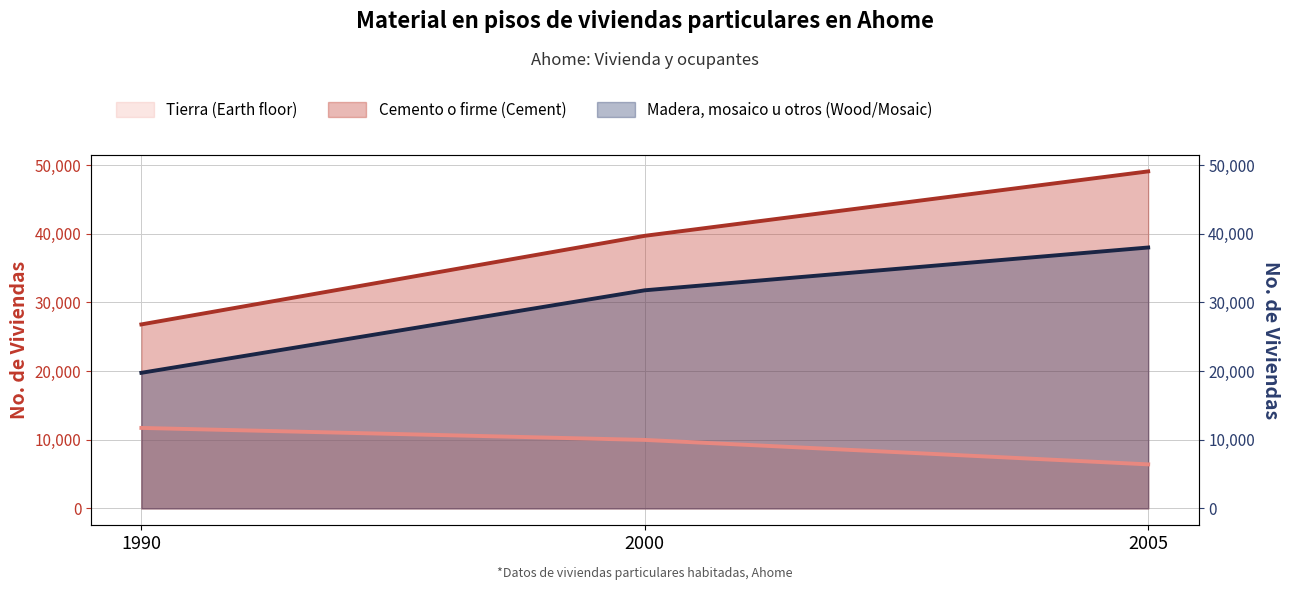

The value of Cemento o firme (Cement) at 1990 is 9887. True or false?

False